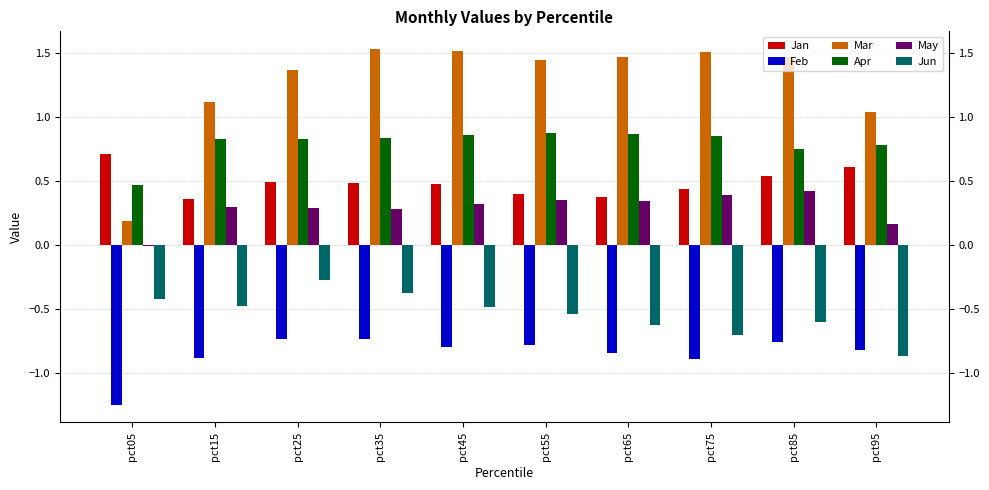

Which category has the highest value in the Jun series?

pct25